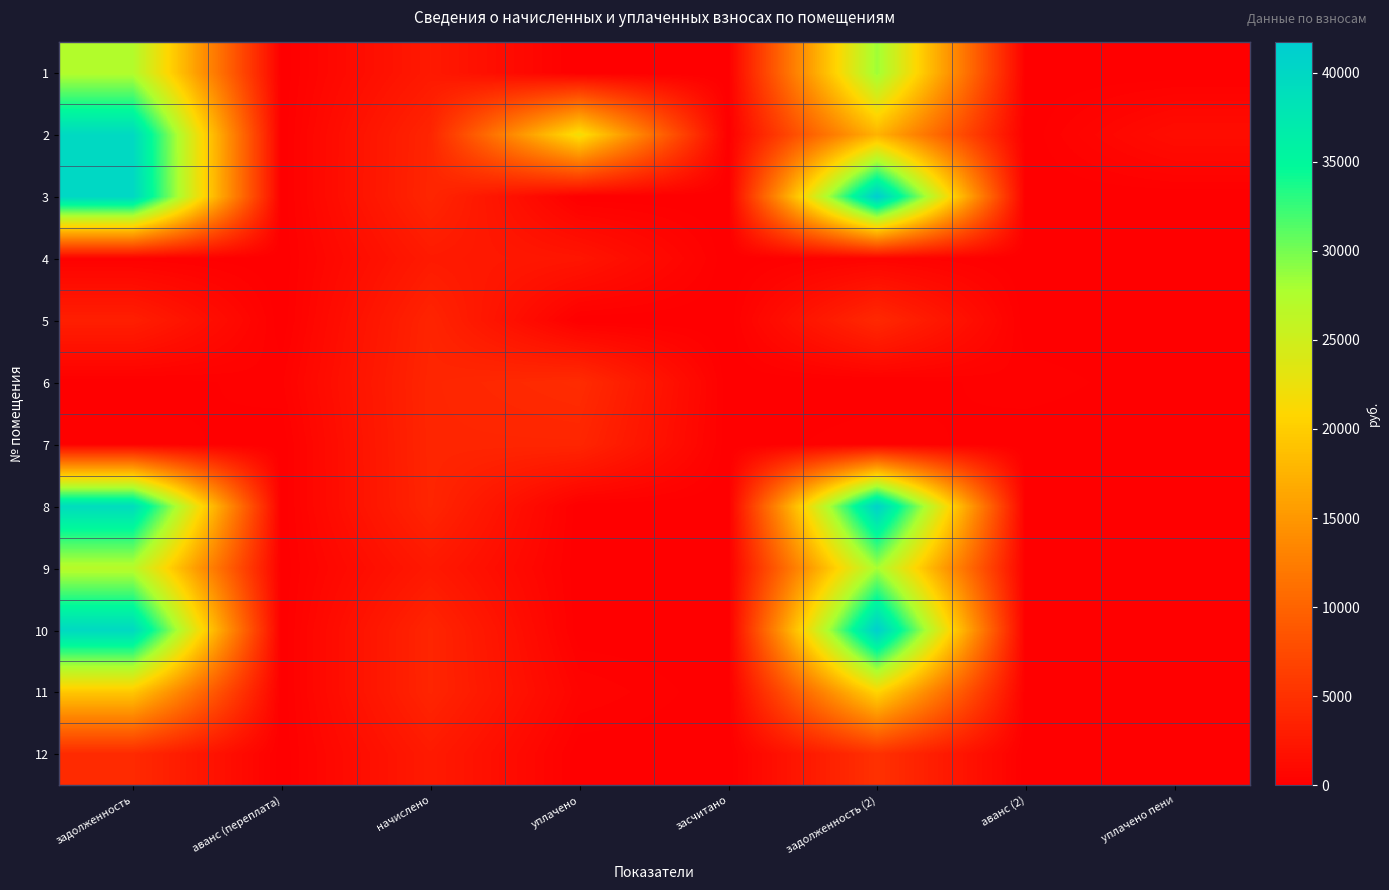

Which series has the largest total across all categories?

3